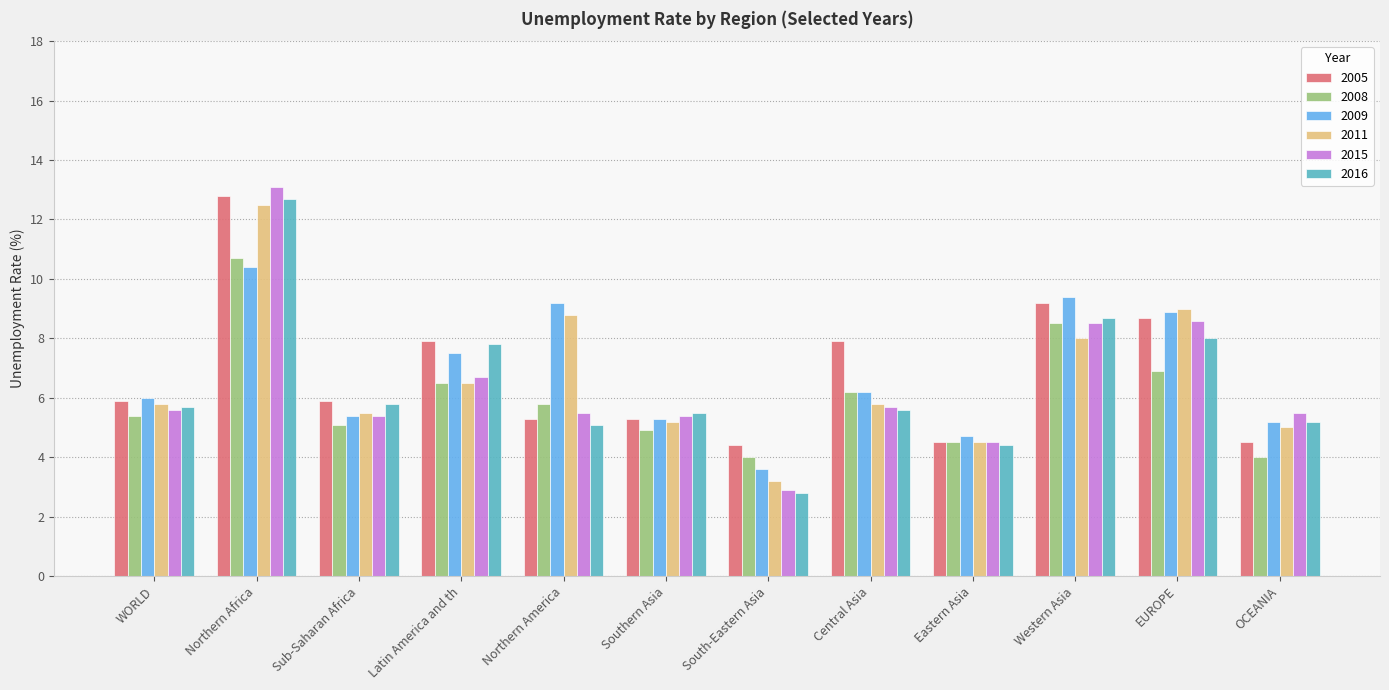

At which category does the chart reach its minimum across all series?

South-Eastern Asia